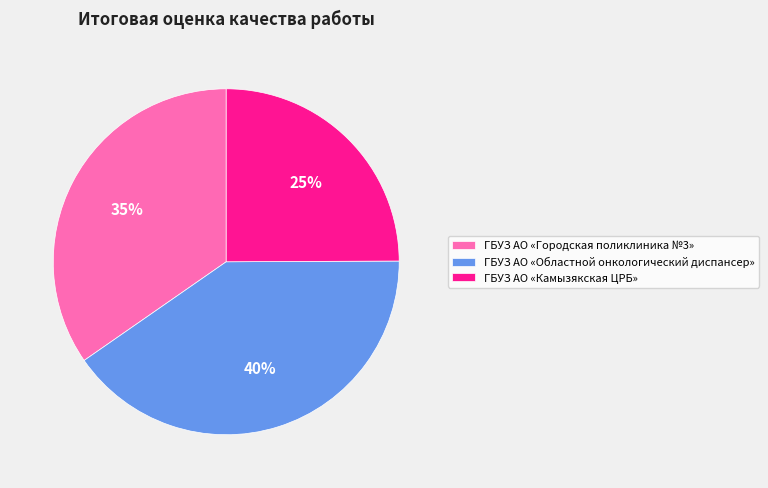

Does ГБУЗ АО «Городская поликлиника №3» represent more than half of the total?

No